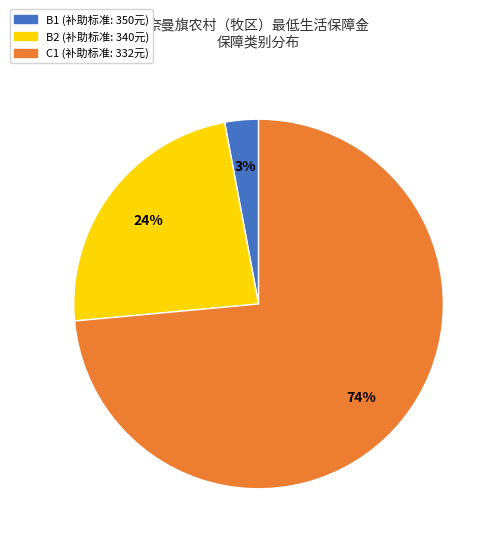

What percentage is the B2 slice, to the nearest percent?

24%